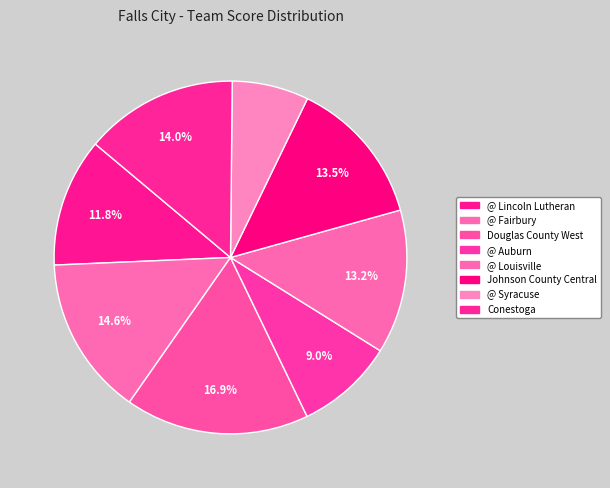

How many slices are in this pie chart?

8